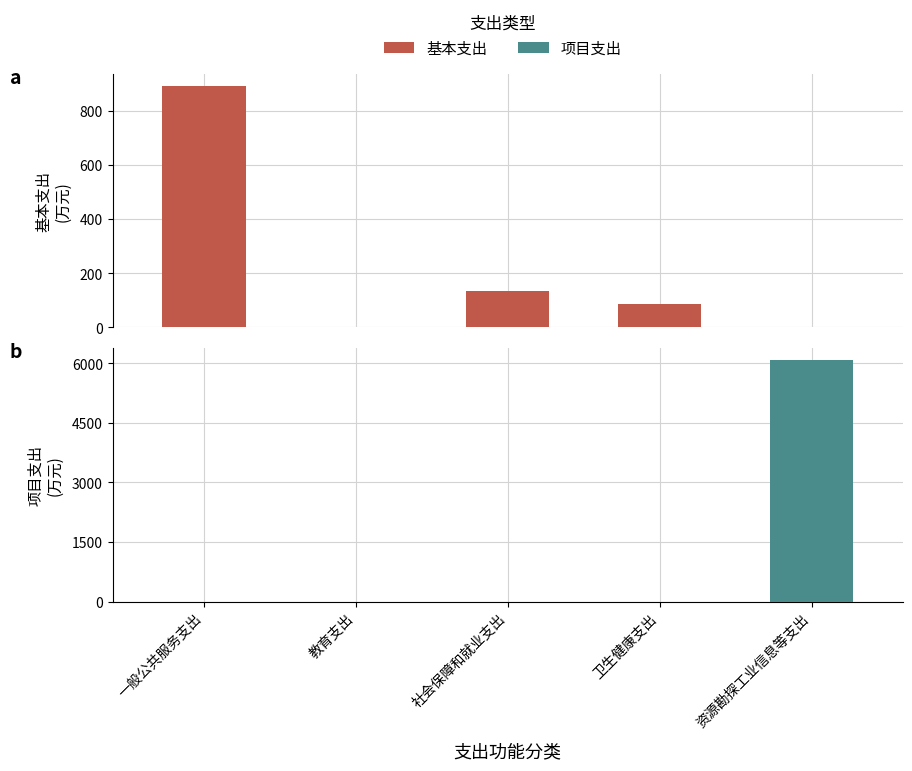

Which series changed the most between 一般公共服务支出 and 教育支出?

基本支出